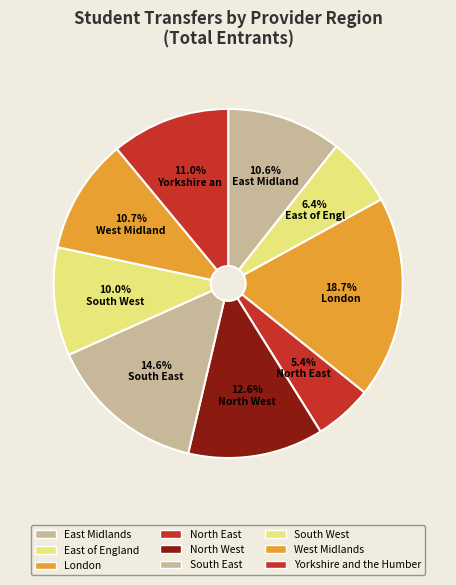

Does any single category account for the majority?

No